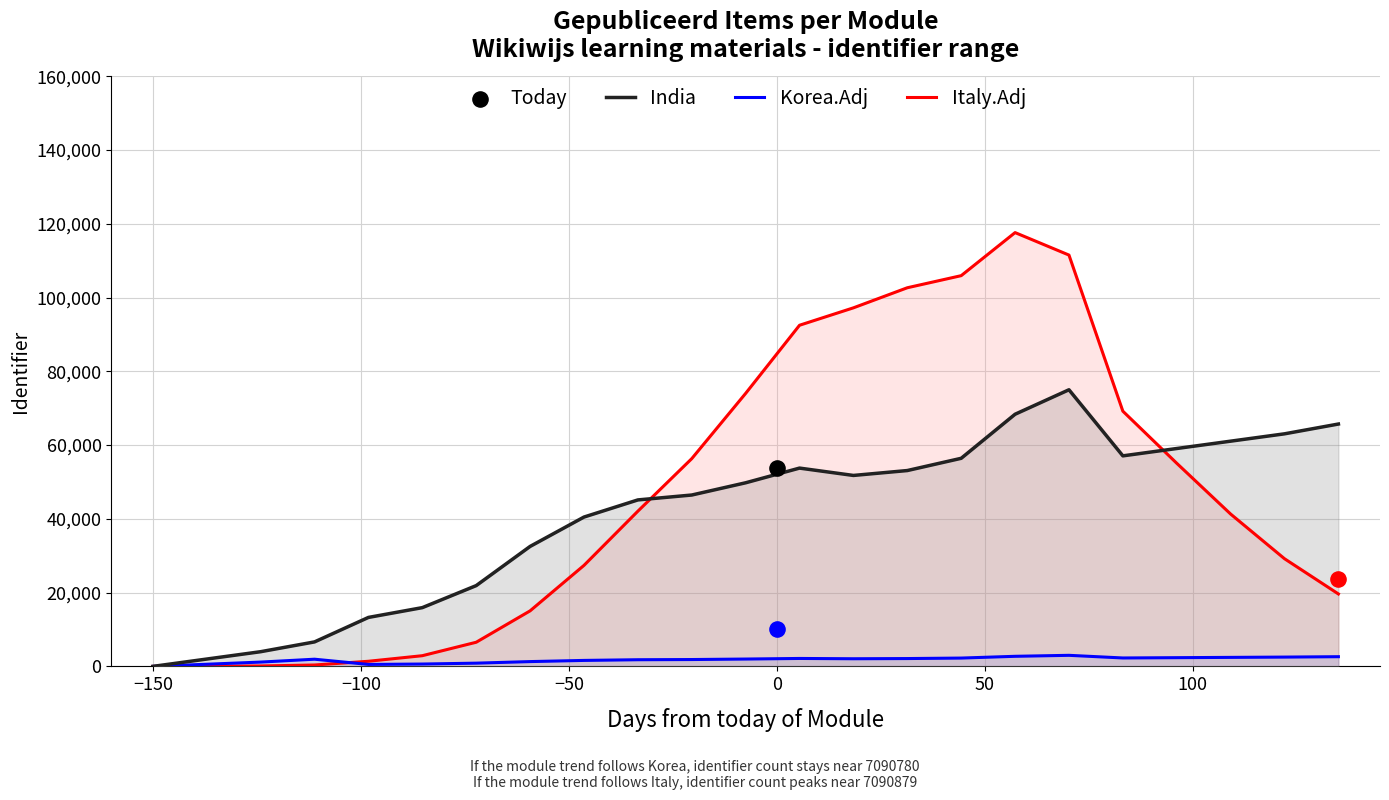

Which series contains the lowest Y value?

Italy.Adj